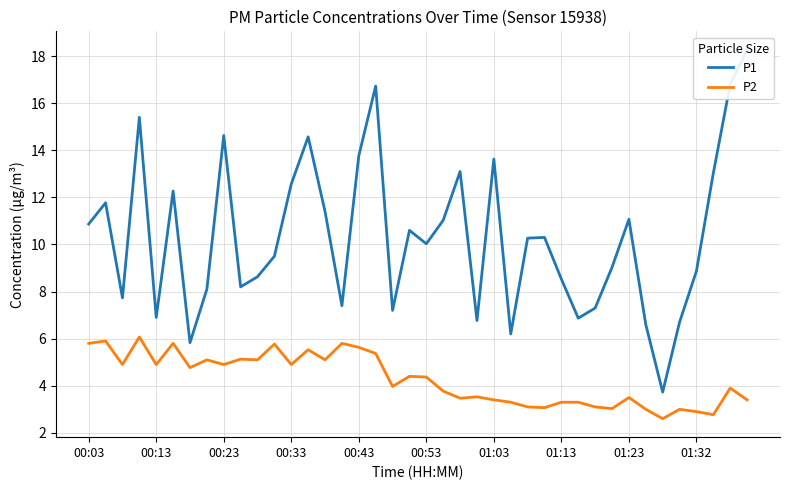

Reading right to left, list all the values displayed in this chart.

P1: 18.3	16.8	13.0	8.9	6.7	3.7	6.6	11.1	9.0	7.3	6.9	8.5	10.3	10.3	6.2	13.6	6.8	13.1	11.0	10.0	10.6	7.2	16.7	13.8	7.4	11.4	14.6	12.6	9.5	8.6	8.2	14.6	8.1	5.8	12.3	6.9	15.4	7.7	11.8	10.9
P2: 3.4	3.9	2.8	2.9	3.0	2.6	3.0	3.5	3.0	3.1	3.3	3.3	3.1	3.1	3.3	3.4	3.5	3.5	3.8	4.4	4.4	4.0	5.4	5.6	5.8	5.1	5.5	4.9	5.8	5.1	5.1	4.9	5.1	4.8	5.8	4.9	6.1	4.9	5.9	5.8